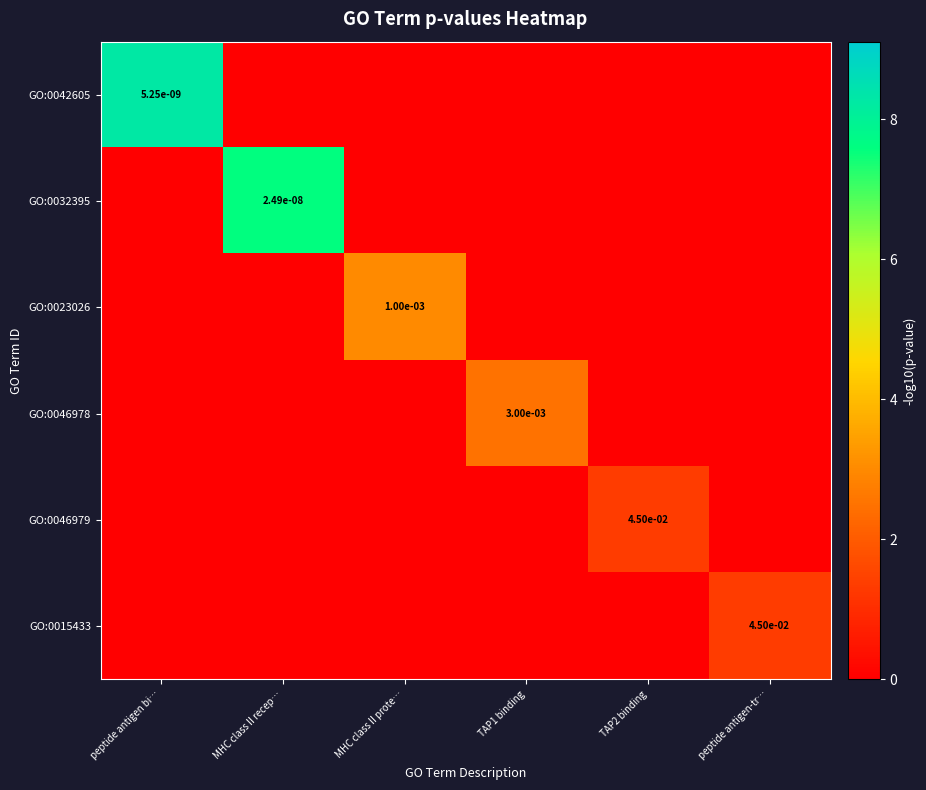

Is it true that GO:0032395 equals 0.0 at MHC class II recep…?

True